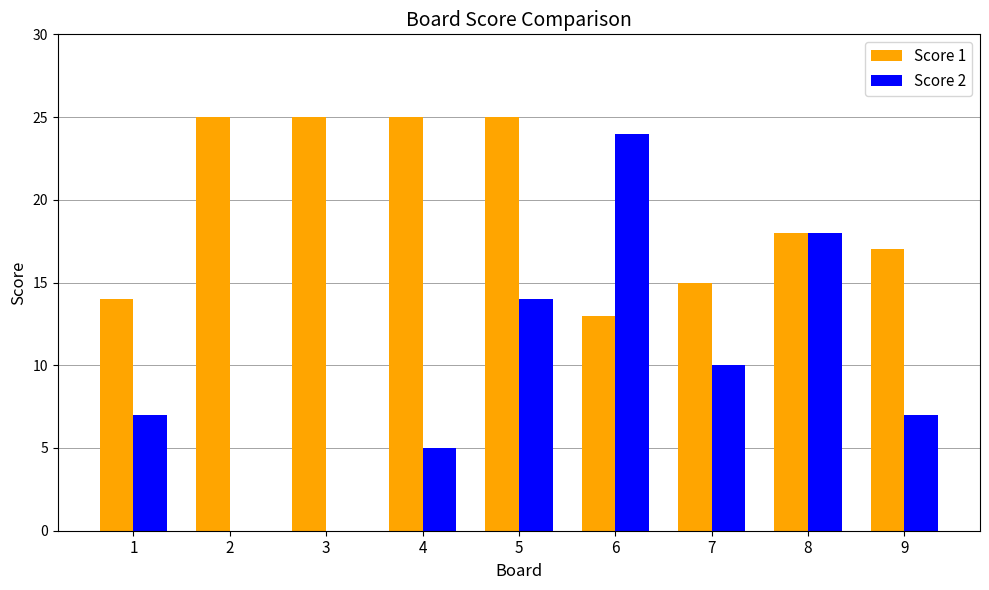

At which label is Score 1 closest to 19?

8